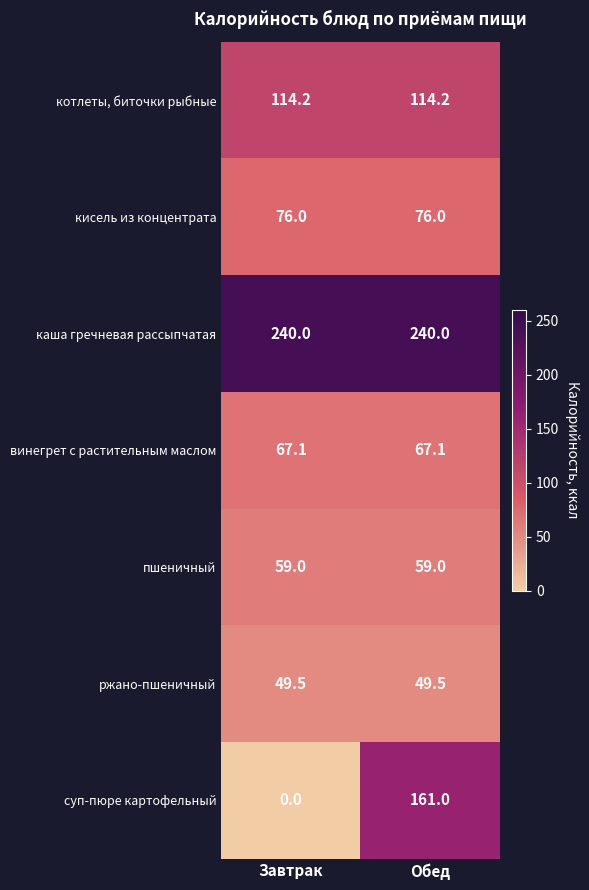

At which label is суп-пюре картофельный closest to 80?

Завтрак